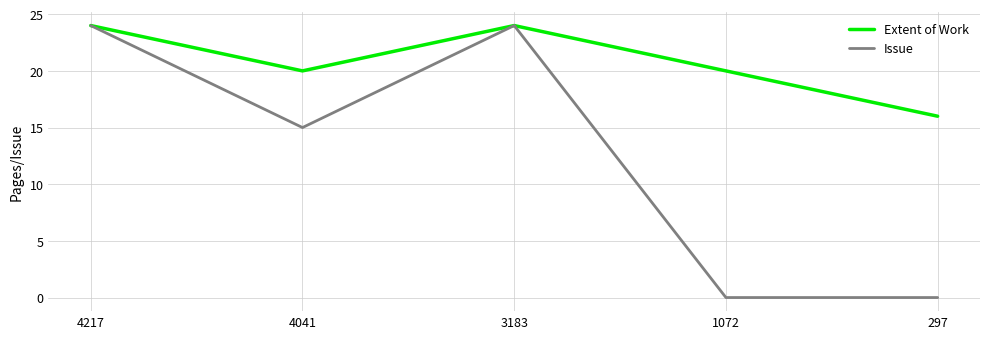

Rank the series by their average value, from lowest to highest.

Issue, Extent of Work